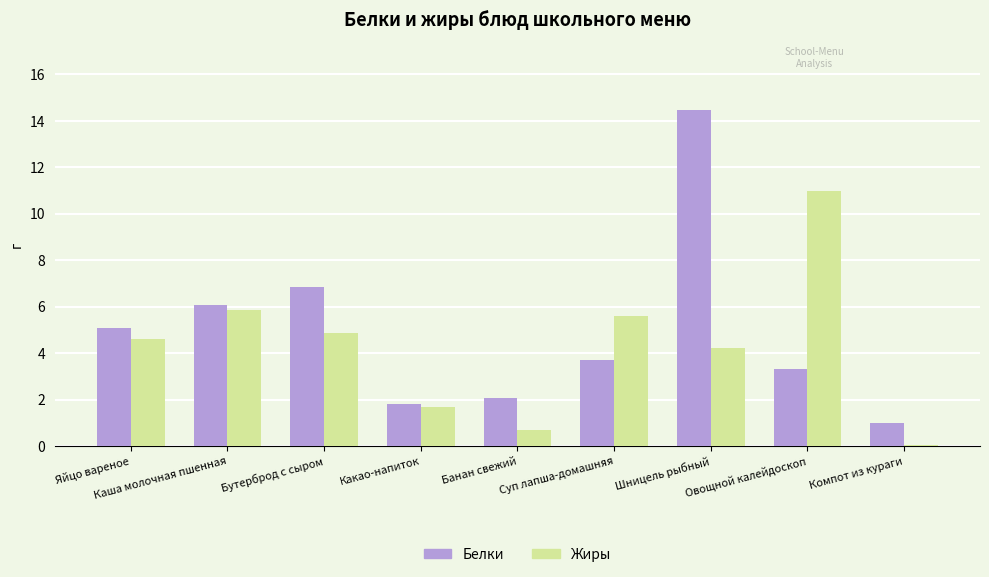

At Овощной калейдоскоп, list the series in order from smallest to largest.

Белки, Жиры